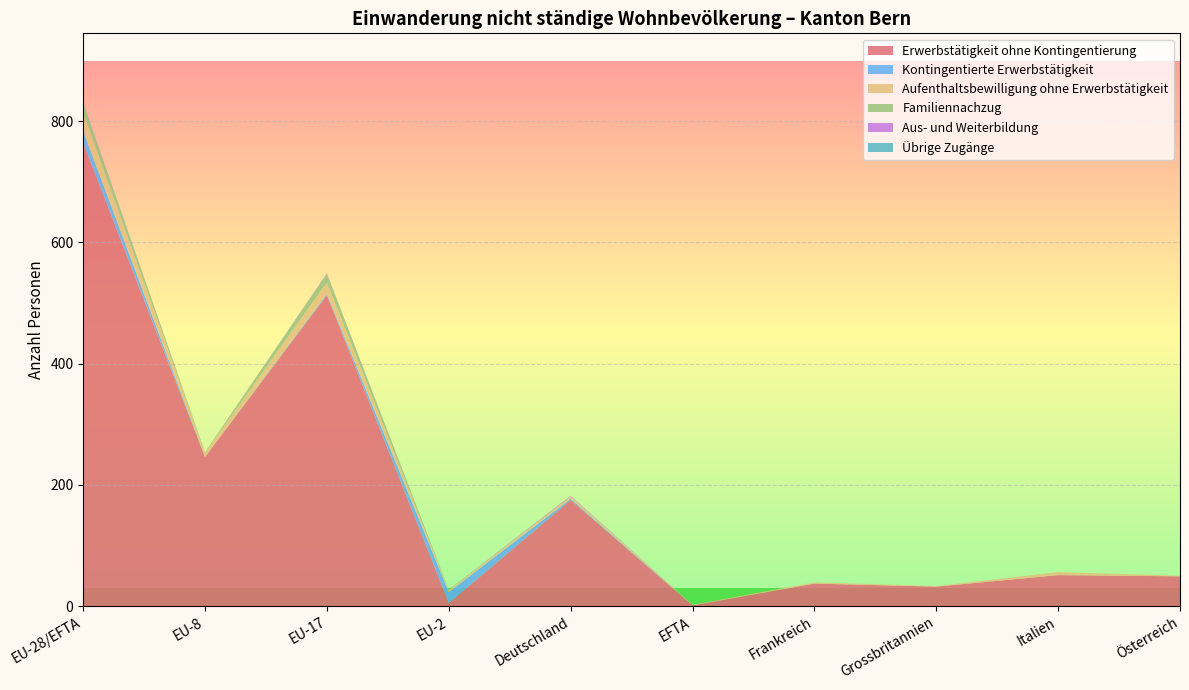

Reading left to right, extract all data points from this chart.

Erwerbstätigkeit ohne Kontingentierung: EU-28/EFTA=764	EU-8=246	EU-17=513	EU-2=5	Deutschland=175	EFTA=1	Frankreich=37	Grossbritannien=32	Italien=51	Österreich=49
Kontingentierte Erwerbstätigkeit: EU-28/EFTA=20	EU-8=0	EU-17=2	EU-2=18	Deutschland=2	EFTA=0	Frankreich=0	Grossbritannien=0	Italien=0	Österreich=0
Aufenthaltsbewilligung ohne Erwerbstätigkeit: EU-28/EFTA=30	EU-8=7	EU-17=19	EU-2=3	Deutschland=4	EFTA=1	Frankreich=2	Grossbritannien=1	Italien=5	Österreich=1
Familiennachzug: EU-28/EFTA=16	EU-8=1	EU-17=14	EU-2=1	Deutschland=0	EFTA=0	Frankreich=0	Grossbritannien=0	Italien=0	Österreich=0
Aus- und Weiterbildung: EU-28/EFTA=1	EU-8=0	EU-17=1	EU-2=0	Deutschland=1	EFTA=0	Frankreich=0	Grossbritannien=0	Italien=0	Österreich=0
Übrige Zugänge: EU-28/EFTA=0	EU-8=0	EU-17=0	EU-2=0	Deutschland=0	EFTA=0	Frankreich=0	Grossbritannien=0	Italien=0	Österreich=0